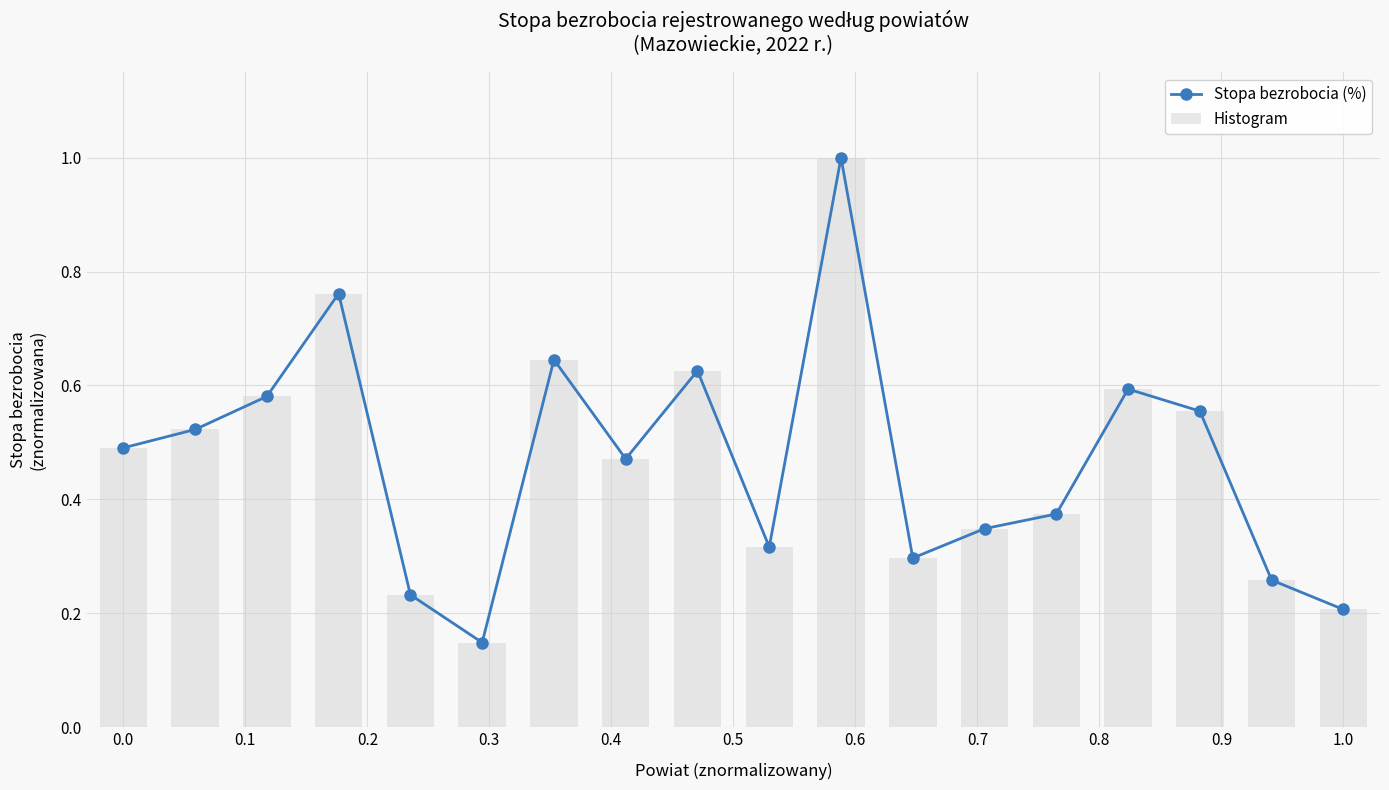

The Histogram series shows 0.5 at 0.0. True or false?

True